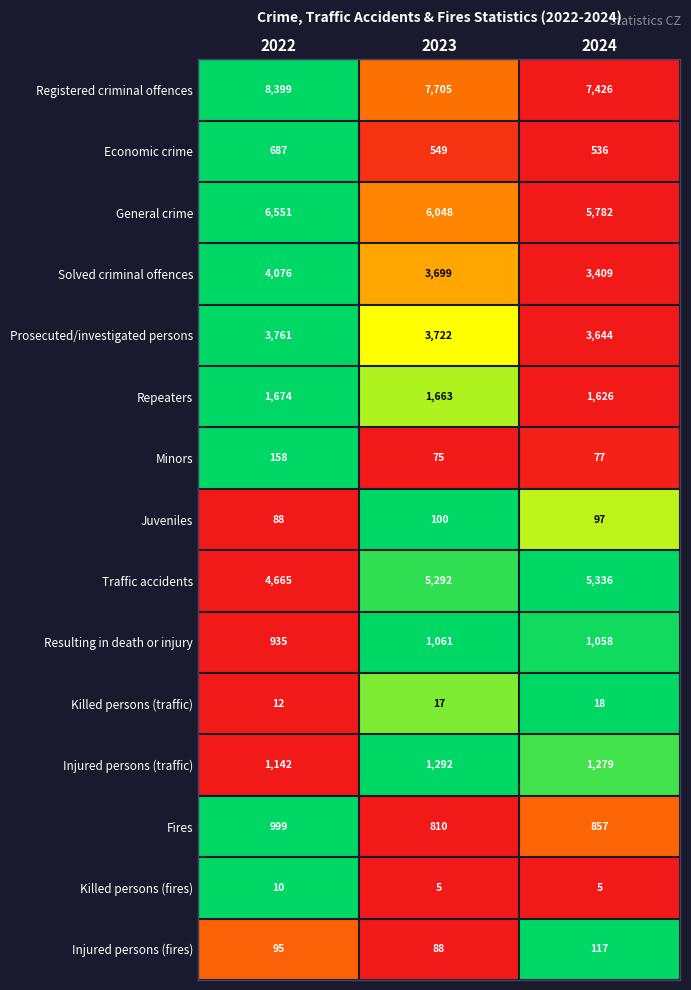

The value of Registered criminal offences at 2023 is 10241. True or false?

False